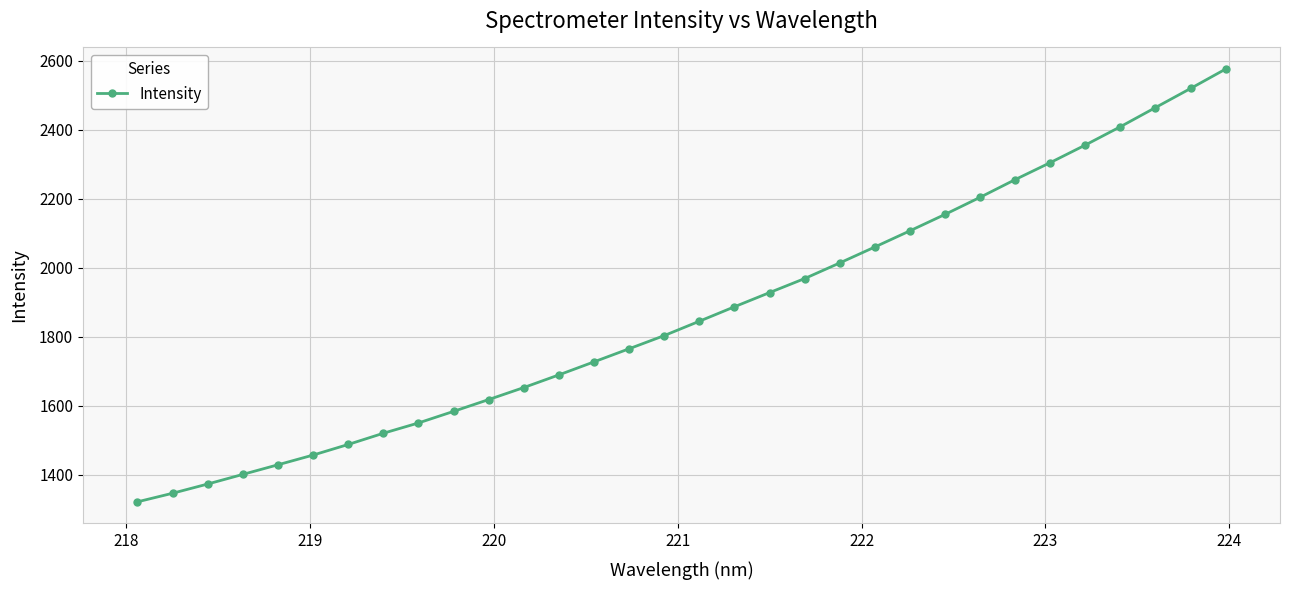

What is the maximum value shown in the chart?

2575.2